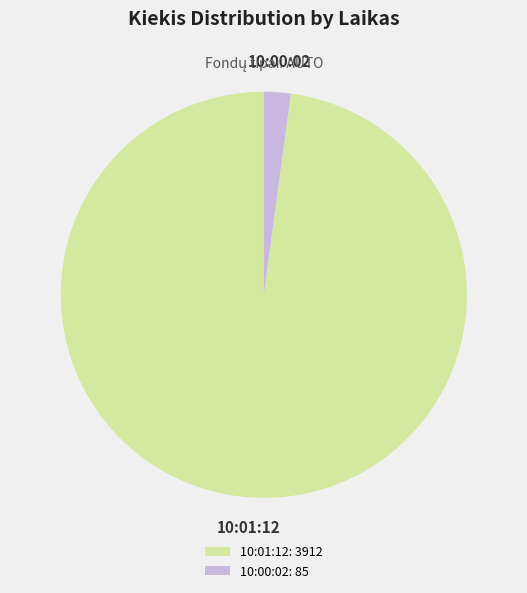

Which slice is the smallest?

10:00:02